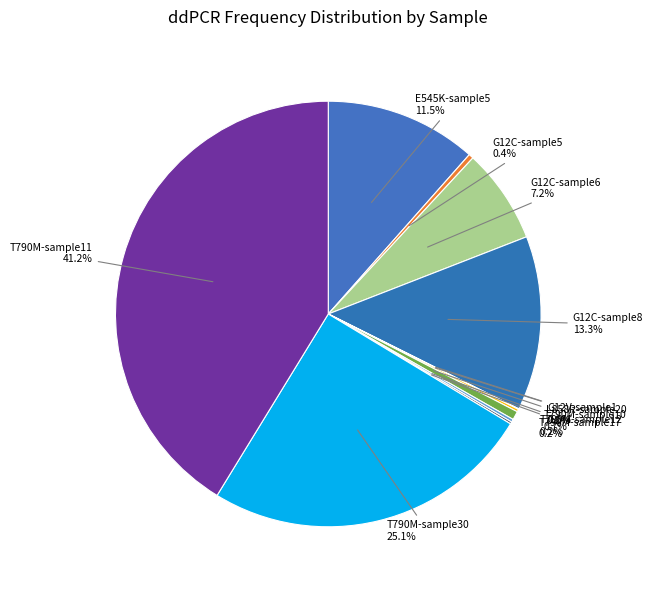

What percentage is NOT represented by T790M-sample11?

58.8%